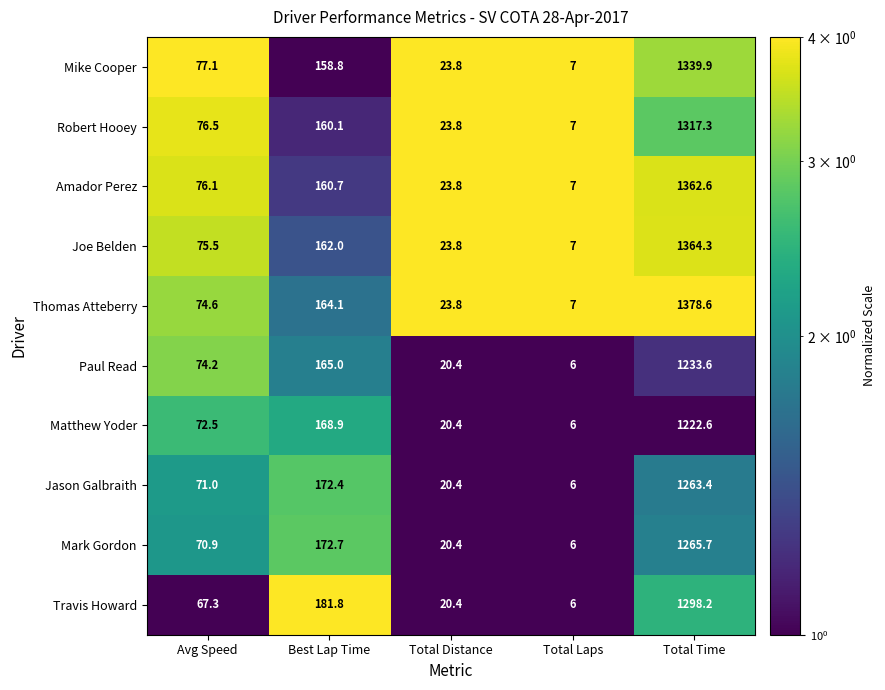

What is the spread (max minus min) of values at Total Distance?

3.4